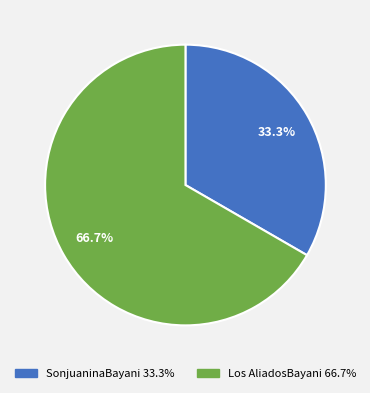

Between SonjuaninaBayani and Los AliadosBayani, which is larger?

Los AliadosBayani